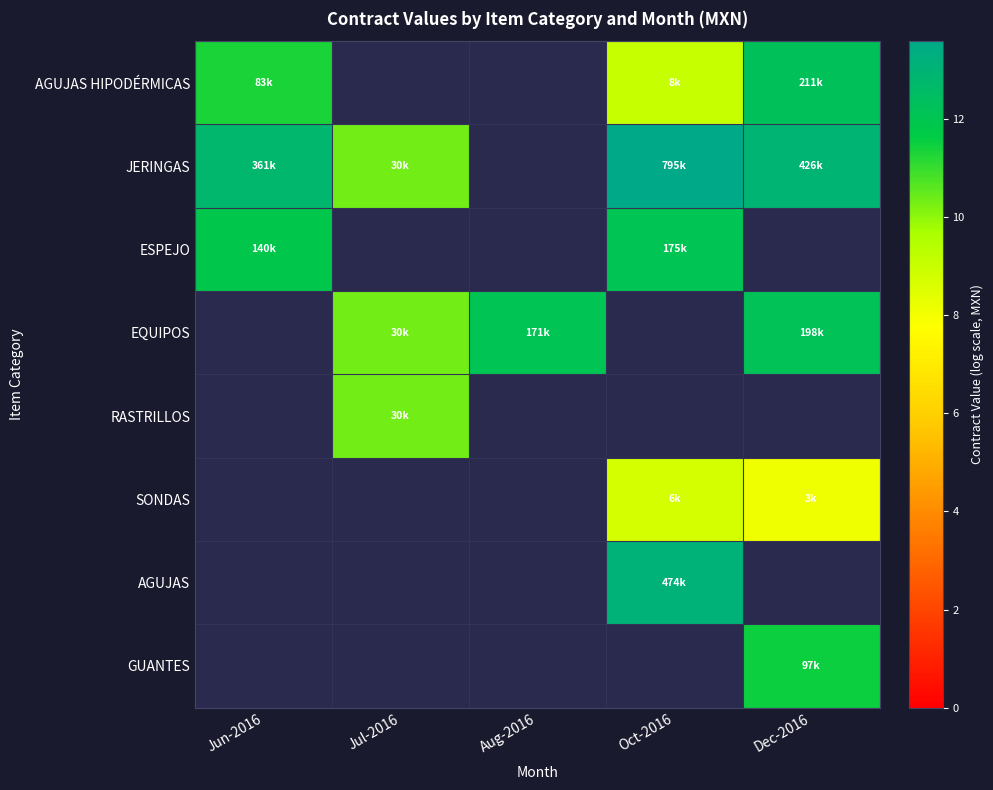

What is the minimum value shown in the chart?

8.1